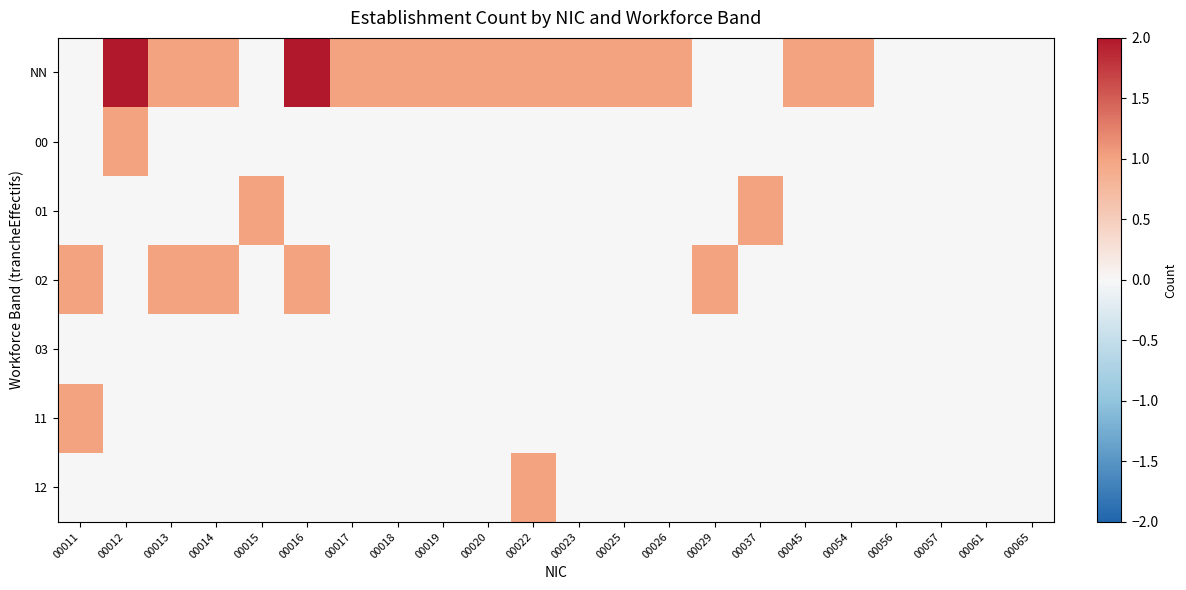

How many distinct data groups are displayed?

7